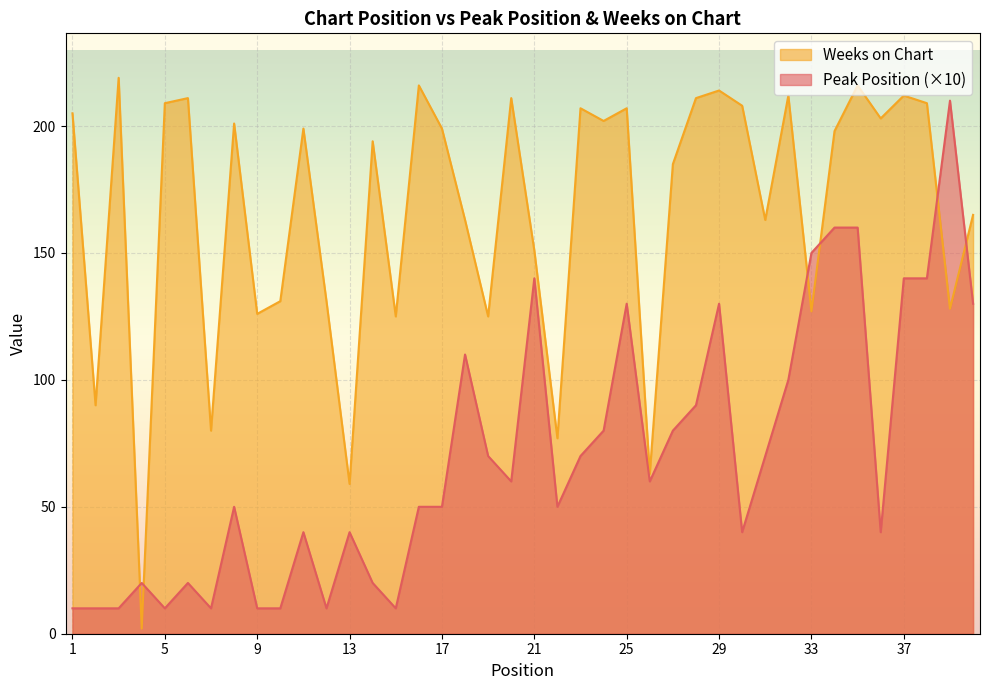

What is the difference between the second highest and second lowest values in the Peak Position series?

150